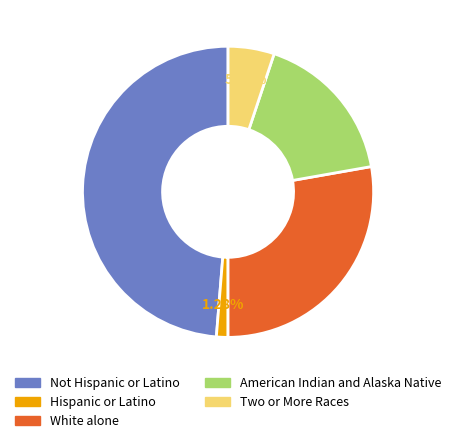

Is White alone the majority of the pie?

No